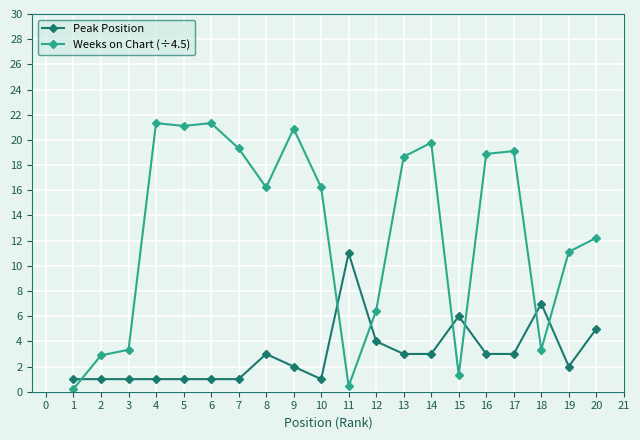

Which series has the largest range (max minus min)?

Weeks on Chart (÷4.5)